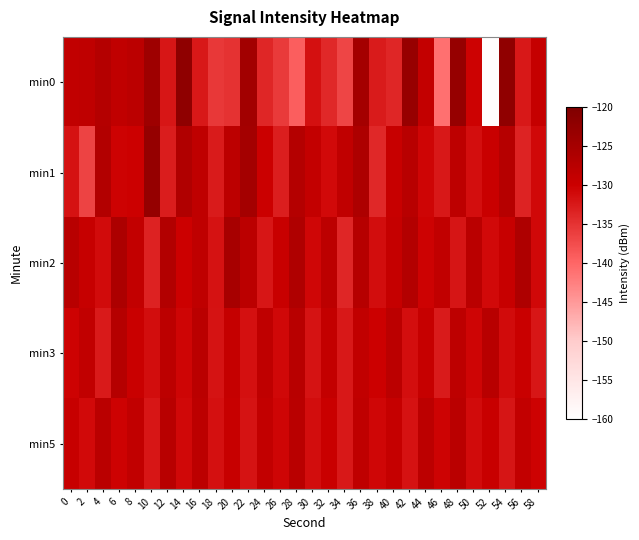

What is the spread (max minus min) of values at 20?

9.7